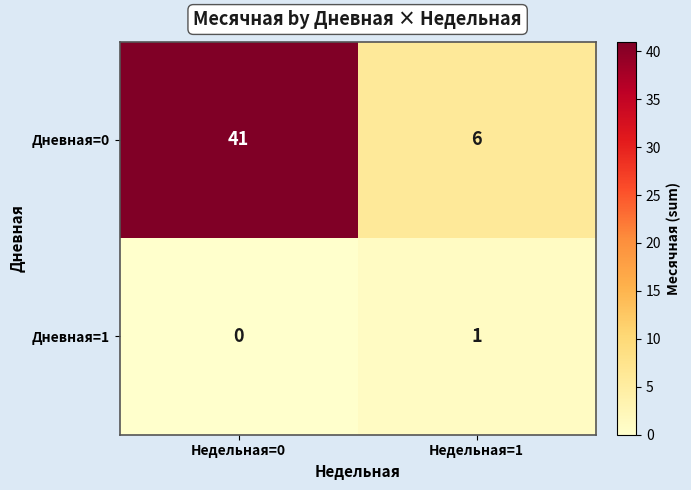

Reading right to left, transcribe all the data shown in this chart.

Дневная=0: Недельная=1=6	Недельная=0=41
Дневная=1: Недельная=1=1	Недельная=0=0